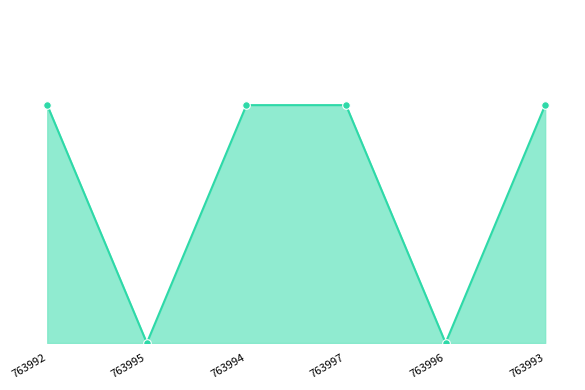

Which has a higher value, 763997 or 763996?

763997